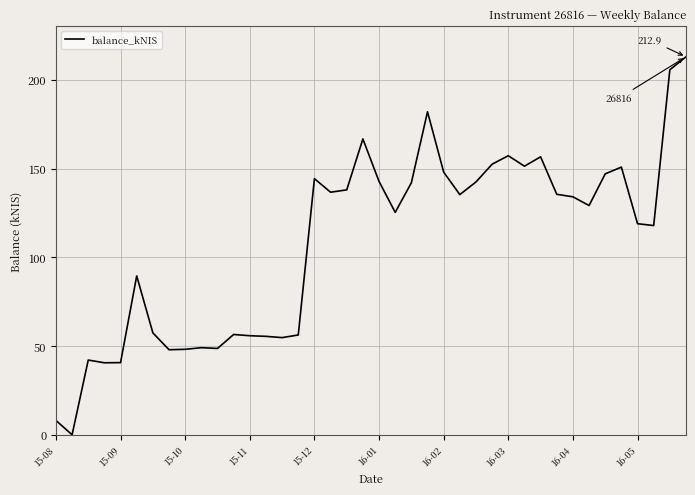

What is the difference between the maximum and minimum values?

212.9